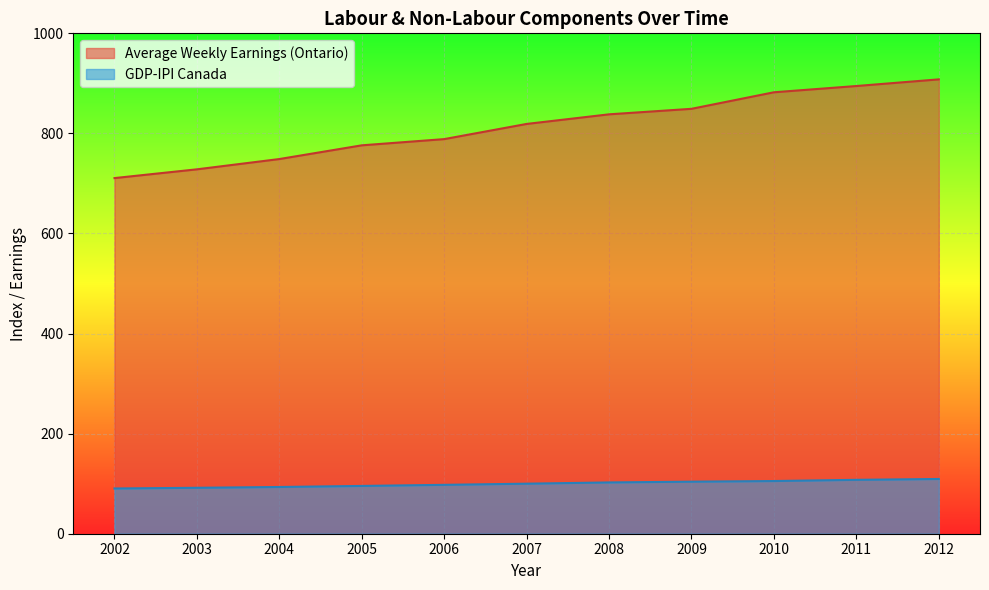

Which series has the largest total across all categories?

Average Weekly Earnings (Ontario)